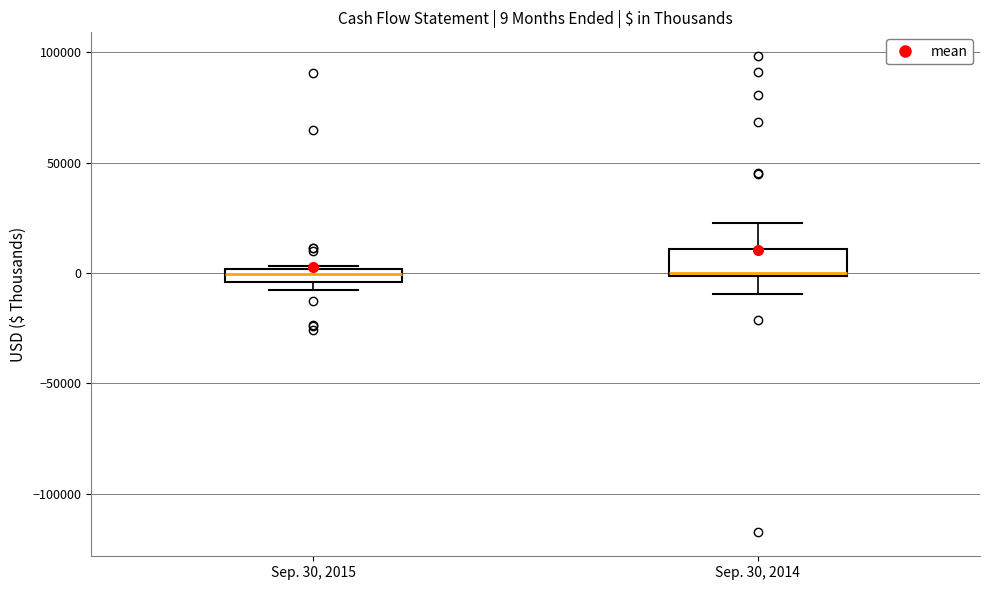

Which box is the tallest, from its lower edge to its upper edge?

Sep. 30, 2014